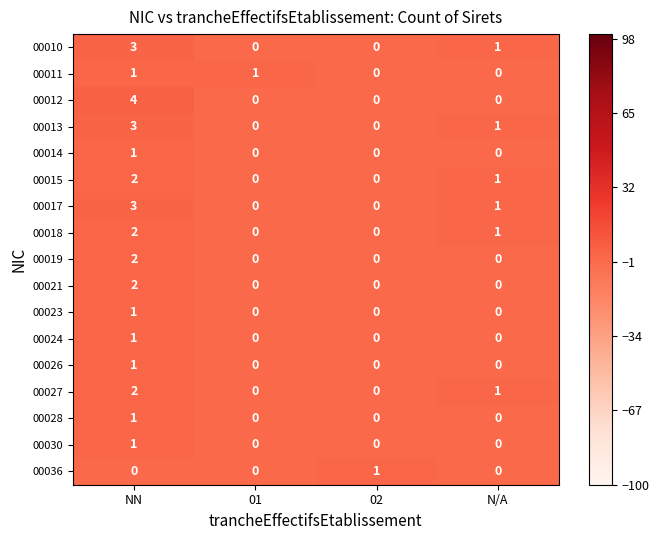

Which series has the largest range (max minus min)?

00012